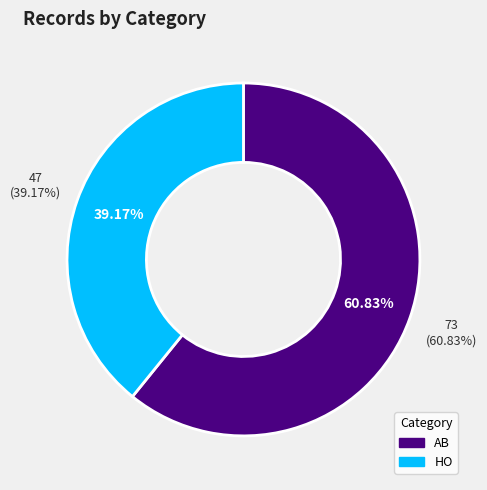

What is the largest slice in the pie chart?

AB